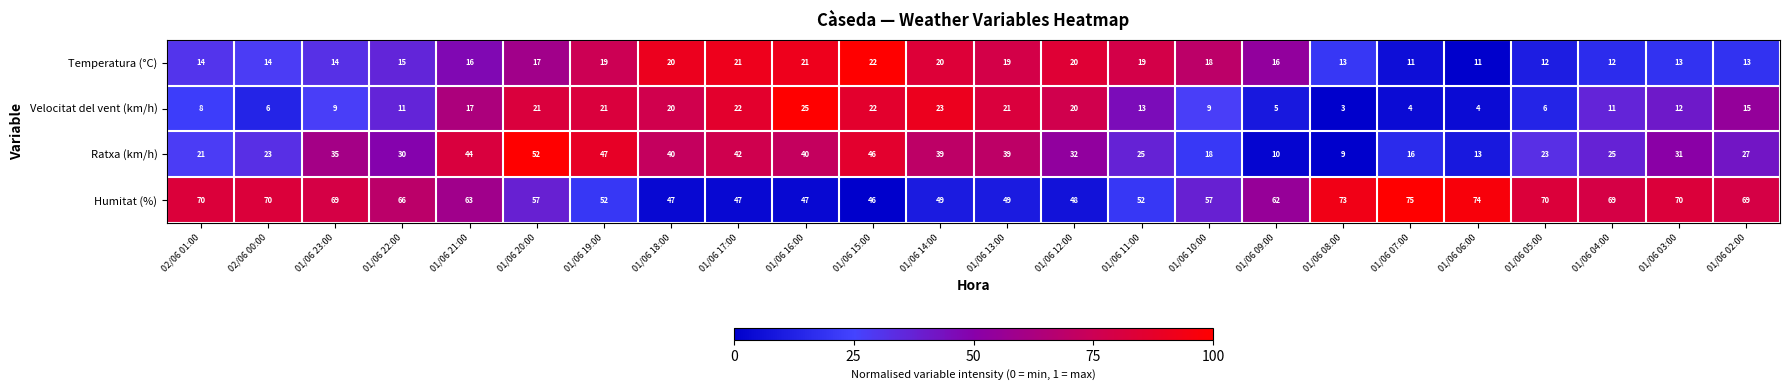

Rank the series by their maximum value, from lowest to highest.

Temperatura (°C), Velocitat del vent (km/h), Ratxa (km/h), Humitat (%)